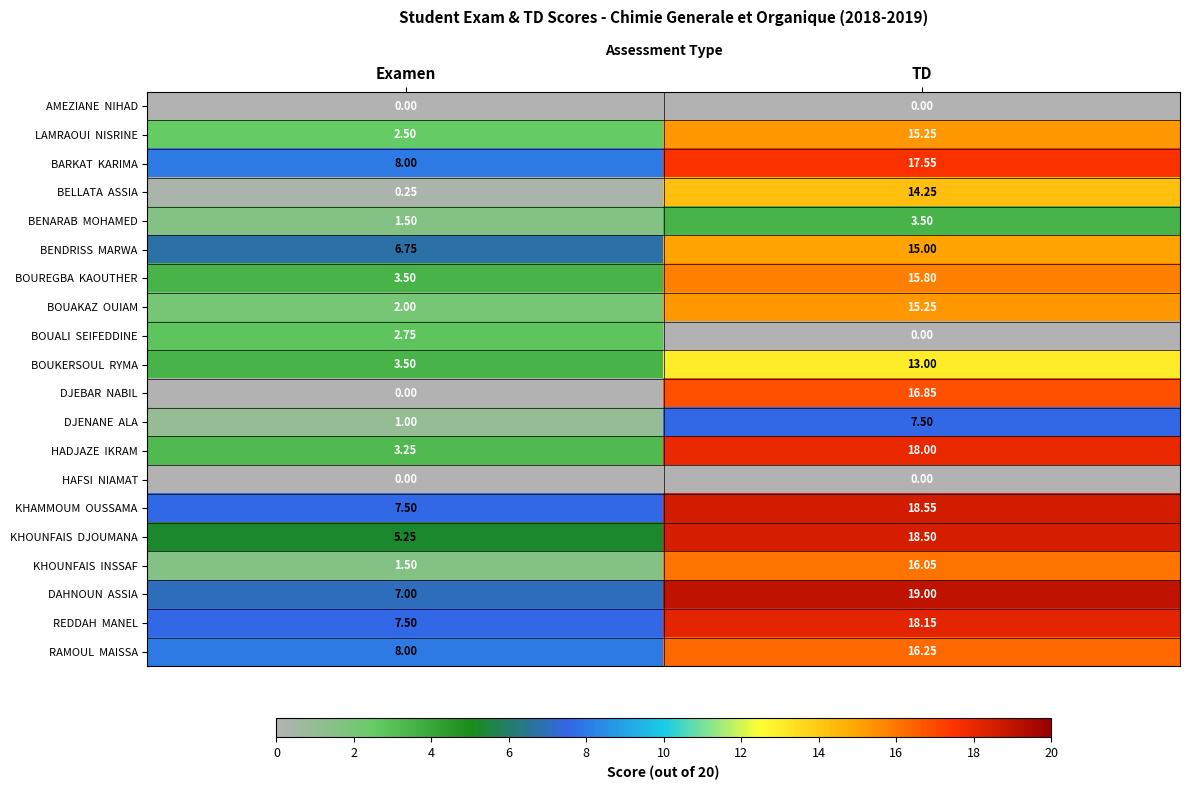

At how many categories does at least one series exceed 5?

2